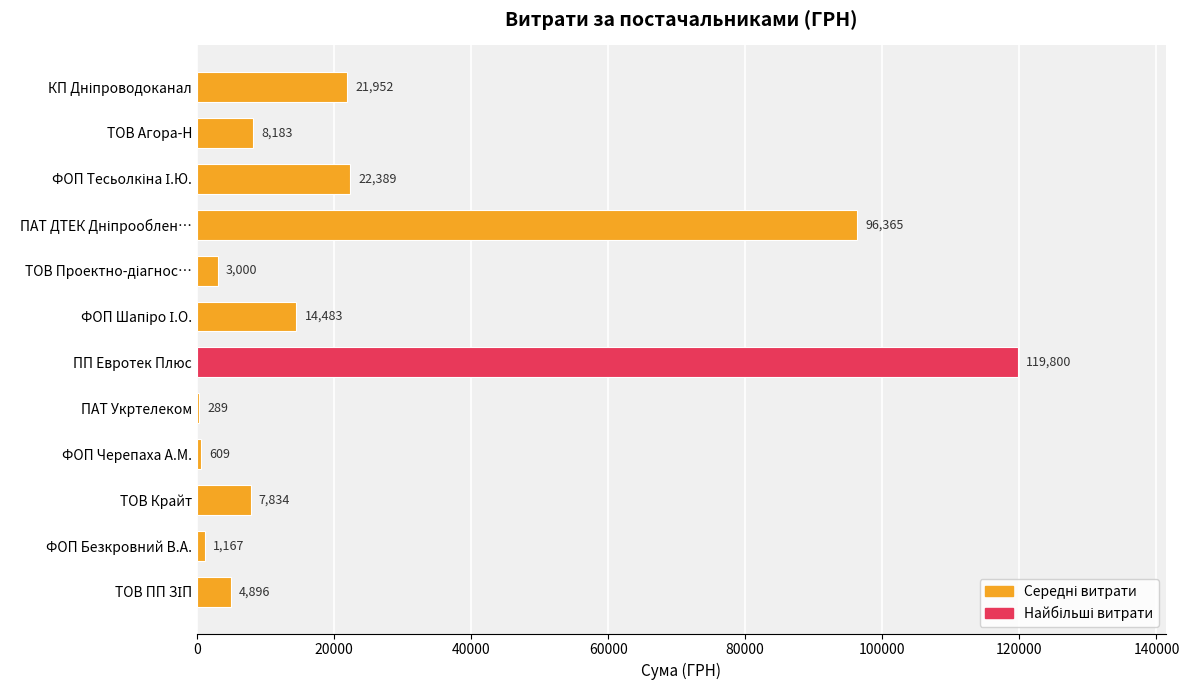

What is the change in value from ТОВ Агора-Н to ФОП Безкровний В.А.?

-7016.0